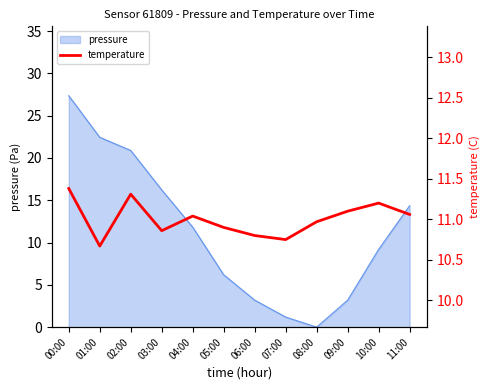

Between 11:00 and 08:00, which is larger?

11:00